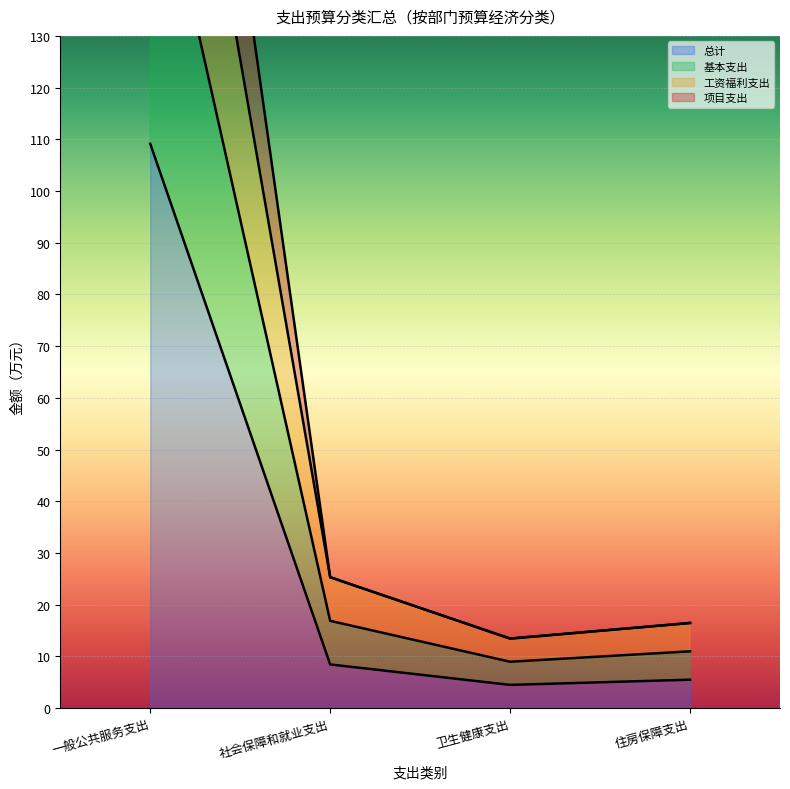

What is the approximate value of 工资福利支出 at 一般公共服务支出?

172.2